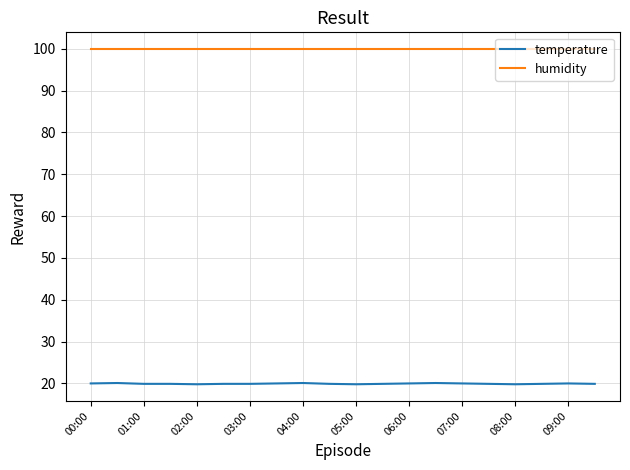

True or false: humidity and temperature intersect in this chart.

False